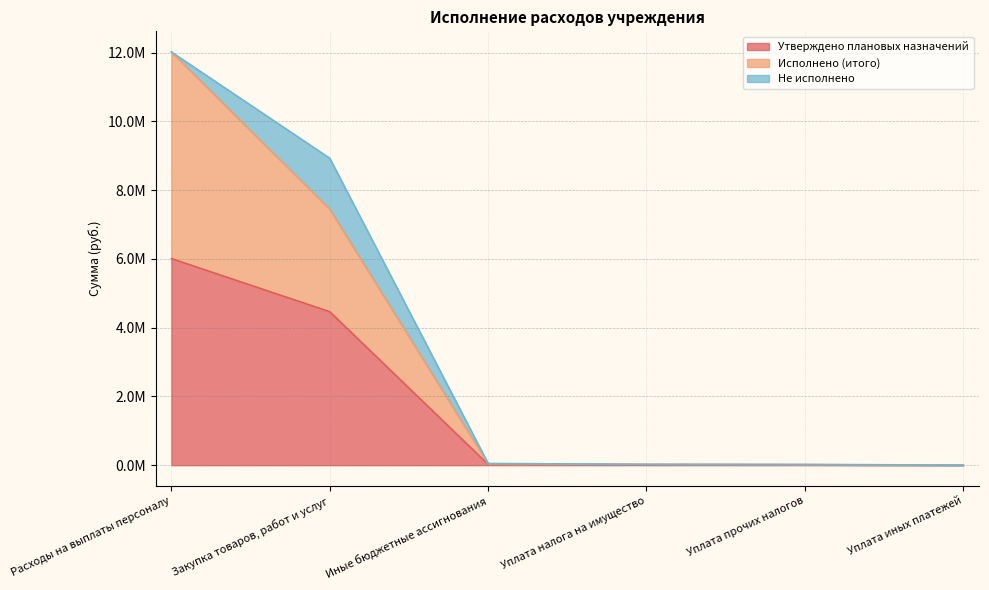

What is the spread (max minus min) of values at Уплата иных платежей?

415.1